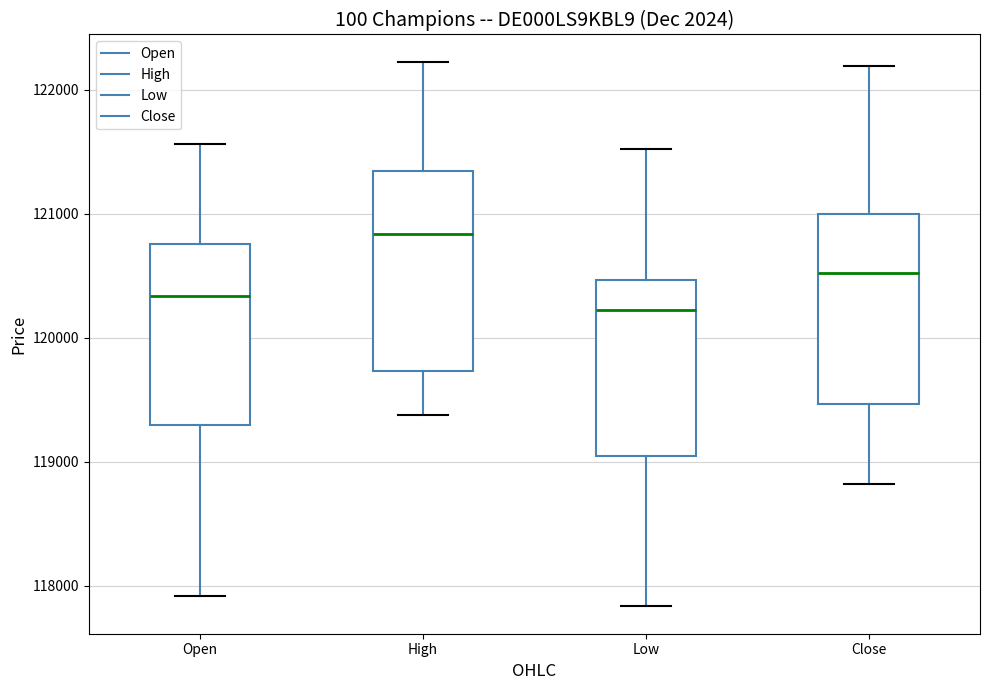

Reading left to right, read every box against the y-axis: the position of its median line, the range the box covers, and the ends of its whiskers. The values are not printed on the chart, so give them approximately, as read against the axis.

Open: median 120300, box 119300 to 120800, whiskers 117900 to 121600
High: median 120800, box 119700 to 121300, whiskers 119400 to 122200
Low: median 120200, box 119100 to 120500, whiskers 117800 to 121500
Close: median 120500, box 119500 to 121000, whiskers 118800 to 122200